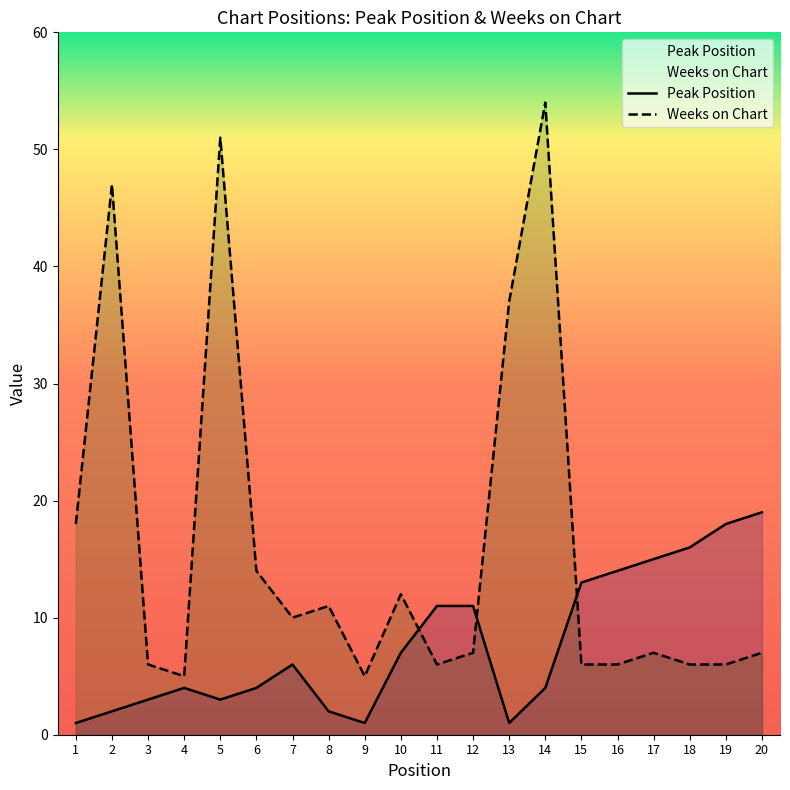

Reading left to right, extract all data points from this chart.

Peak Position: 1=1	2=2	3=3	4=4	5=3	6=4	7=6	8=2	9=1	10=7	11=11	12=11	13=1	14=4	15=13	16=14	17=15	18=16	19=18	20=19
Weeks on Chart: 1=18	2=47	3=6	4=5	5=51	6=14	7=10	8=11	9=5	10=12	11=6	12=7	13=37	14=54	15=6	16=6	17=7	18=6	19=6	20=7